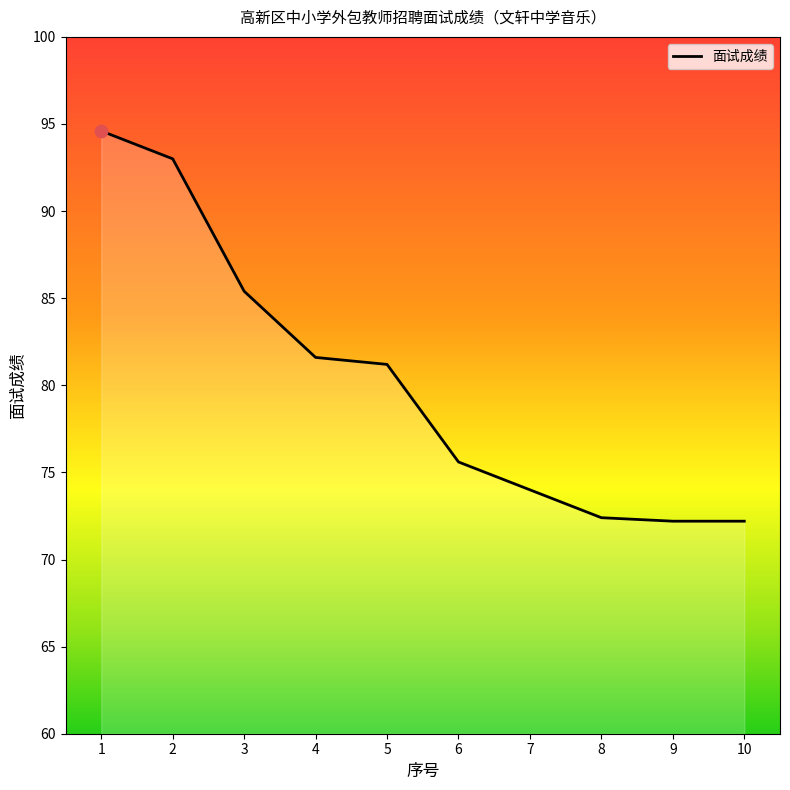

What is the ratio of the value at 8 to the value at 3?

0.8